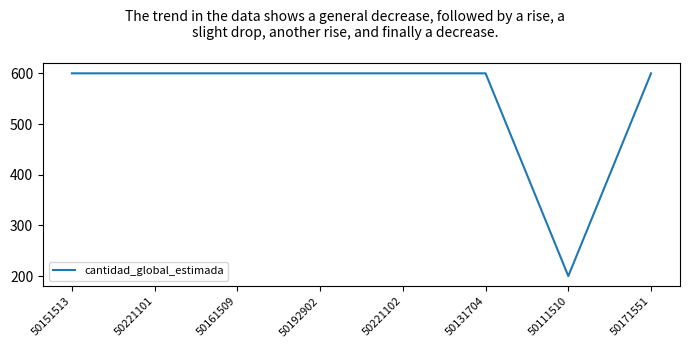

What is the sum of the values at 50111510 and 50221102?

800